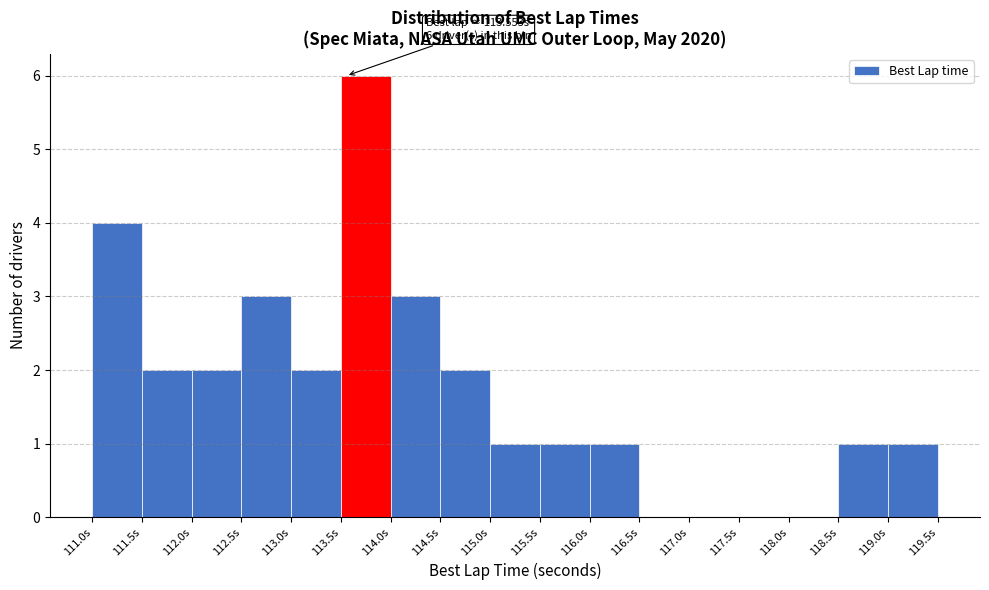

Over which range of the x-axis is the bar tallest?

113.5 to 114.0